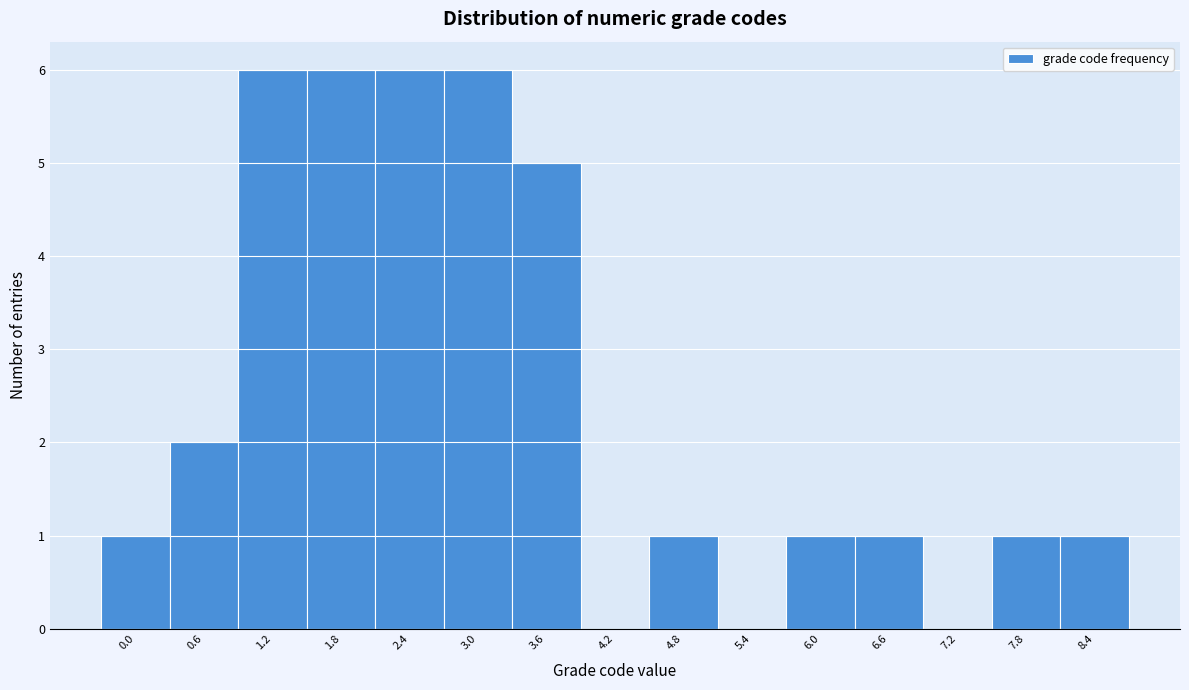

Reading right to left, list all the values displayed in this chart.

8.4=1	7.8=1	7.2=0	6.6=1	6.0=1	5.4=0	4.8=1	4.2=0	3.6=5	3.0=6	2.4=6	1.8=6	1.2=6	0.6=2	0.0=1